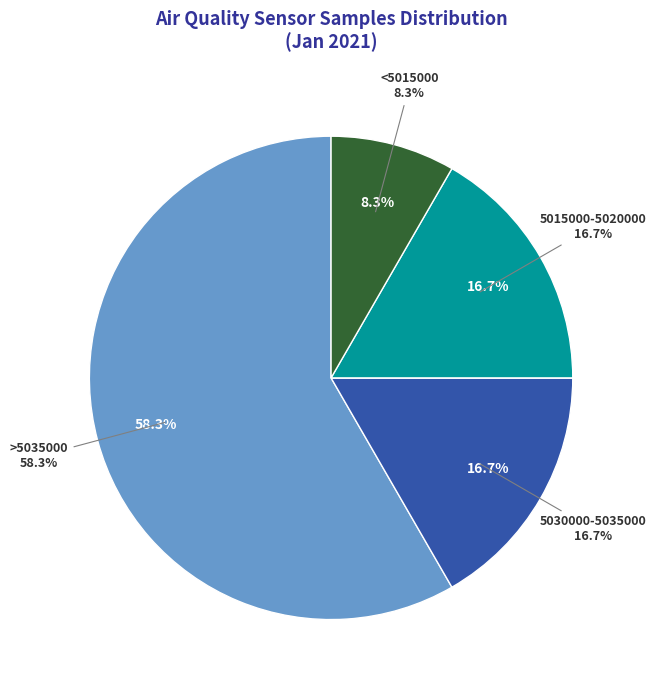

Is it true that 28 is 8% of the pie?

True